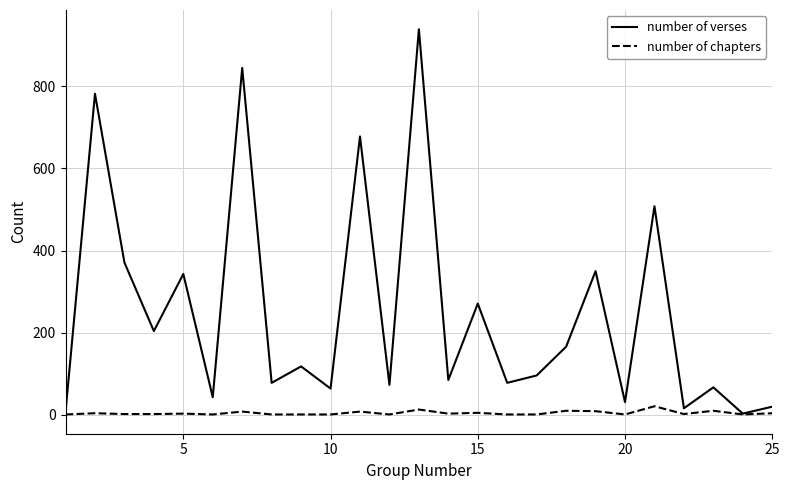

Rank the series by their maximum value, from highest to lowest.

number of verses, number of chapters